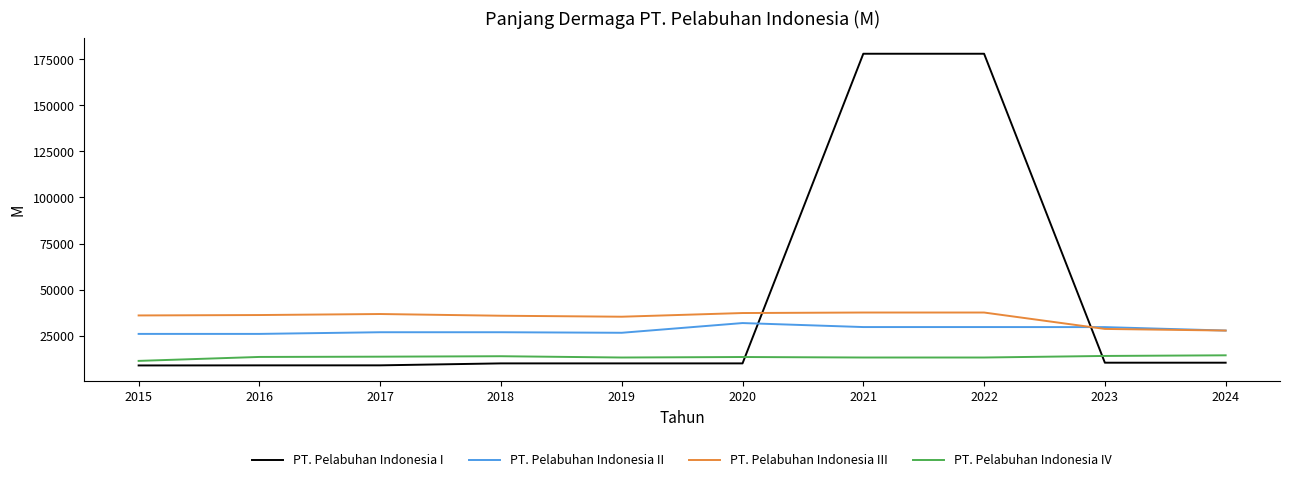

List the series in order of their peak value, highest first.

PT. Pelabuhan Indonesia I, PT. Pelabuhan Indonesia III, PT. Pelabuhan Indonesia II, PT. Pelabuhan Indonesia IV